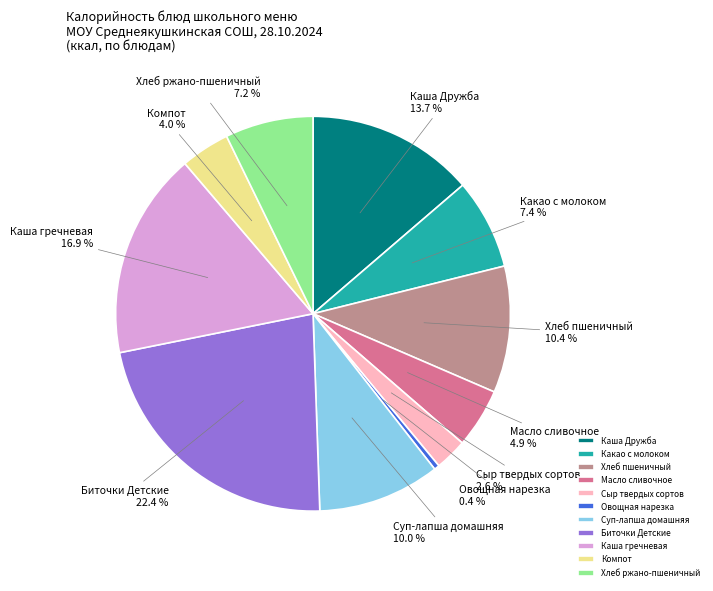

Does any single category account for the majority?

No